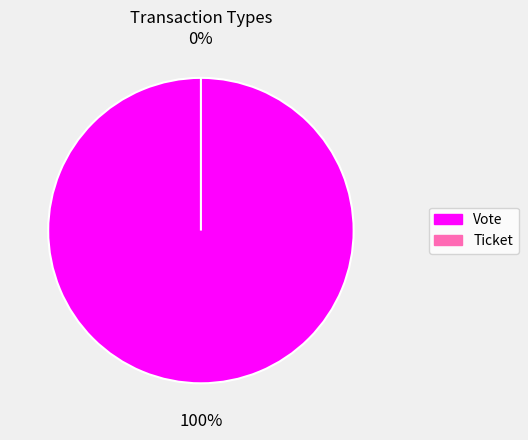

Is there a majority slice in this chart?

Yes